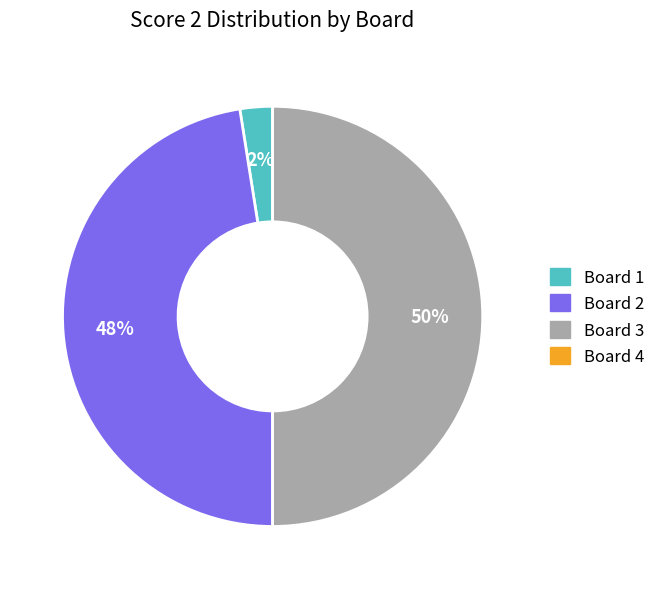

To the nearest percent, what is the average slice percentage?

33%